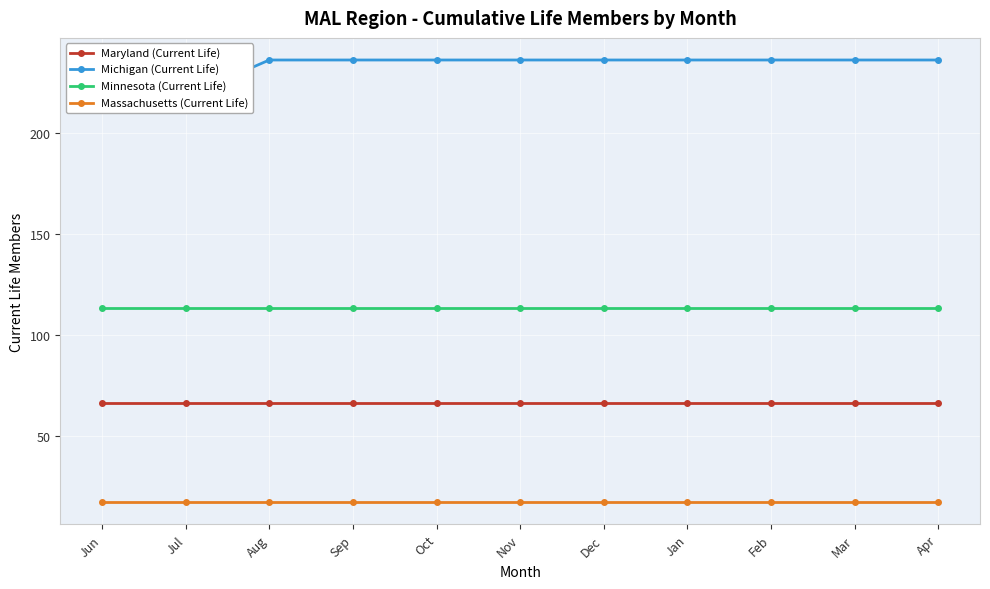

At Nov, list the series in order from smallest to largest.

Massachusetts (Current Life), Maryland (Current Life), Minnesota (Current Life), Michigan (Current Life)